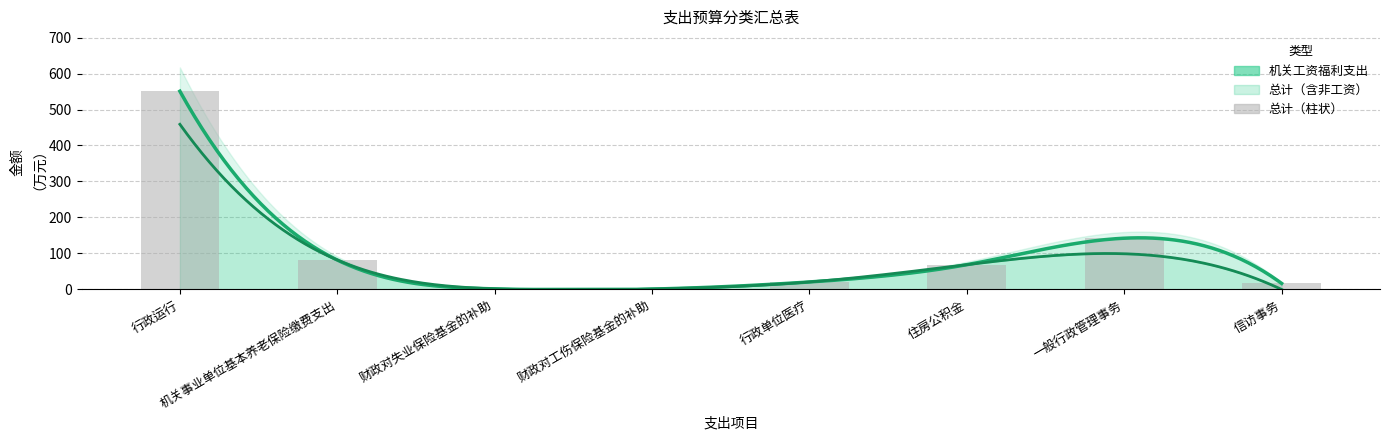

Reading left to right, list all the values displayed in this chart.

行政运行=550.8	机关事业单位基本养老保险缴费支出=81.9	财政对失业保险基金的补助=1.7	财政对工伤保险基金的补助=1.1	行政单位医疗=20.8	住房公积金=68.8	一般行政管理事务=142.4	信访事务=16.8